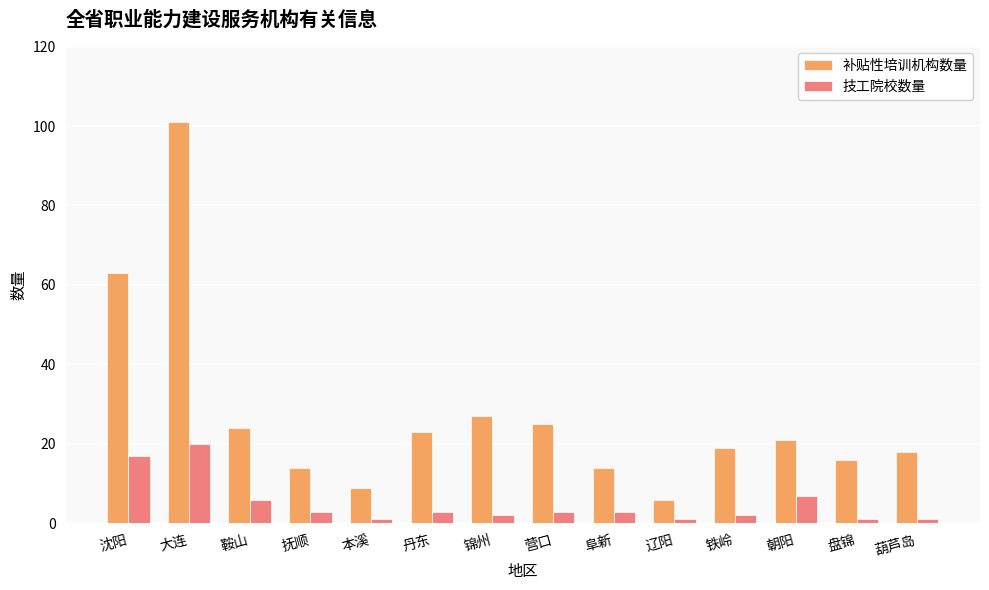

Are the bars grouped side by side (vs. stacked)?

Yes